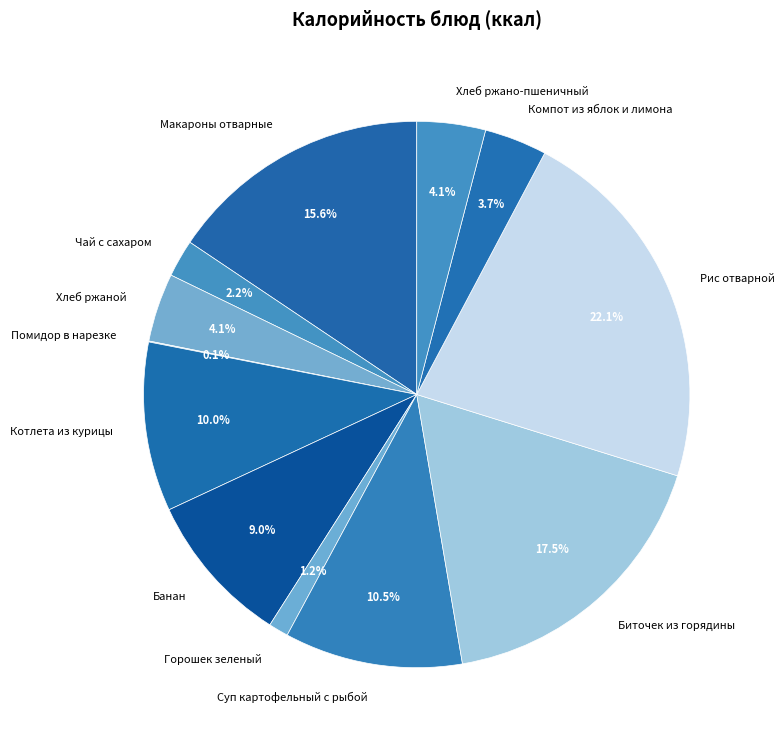

Which slice is the largest?

Рис отварной